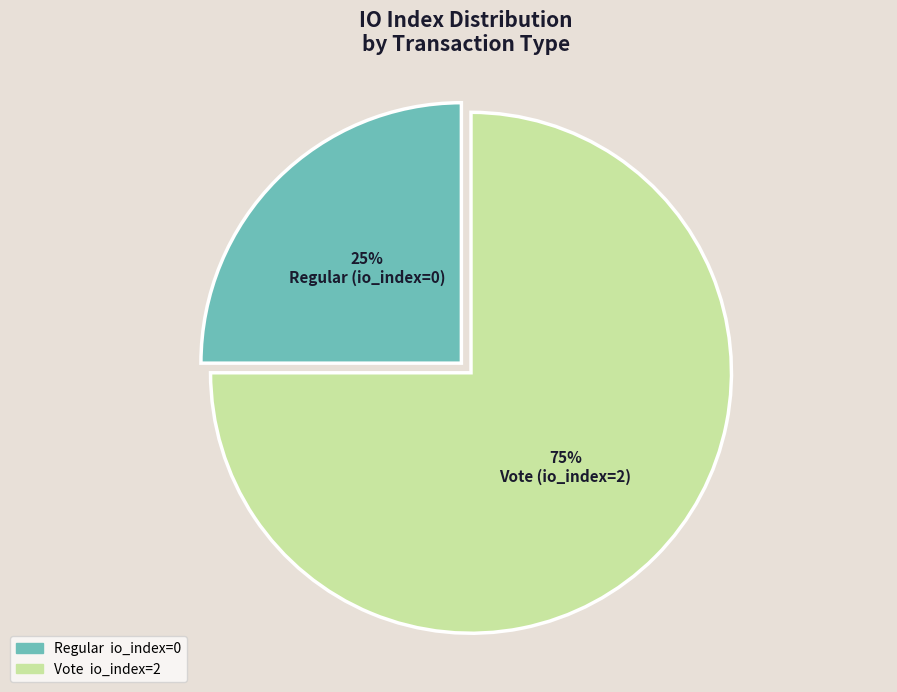

To the nearest percent, what is the average slice percentage?

50%